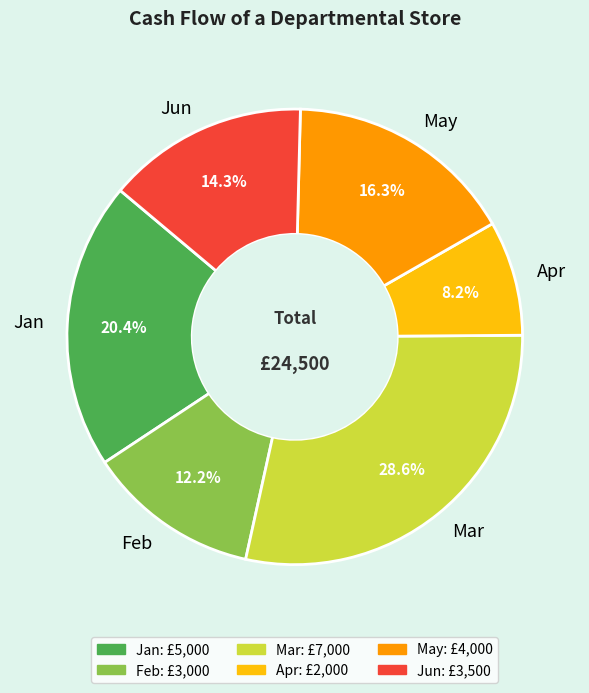

How much of the chart is everything except Feb?

87.8%